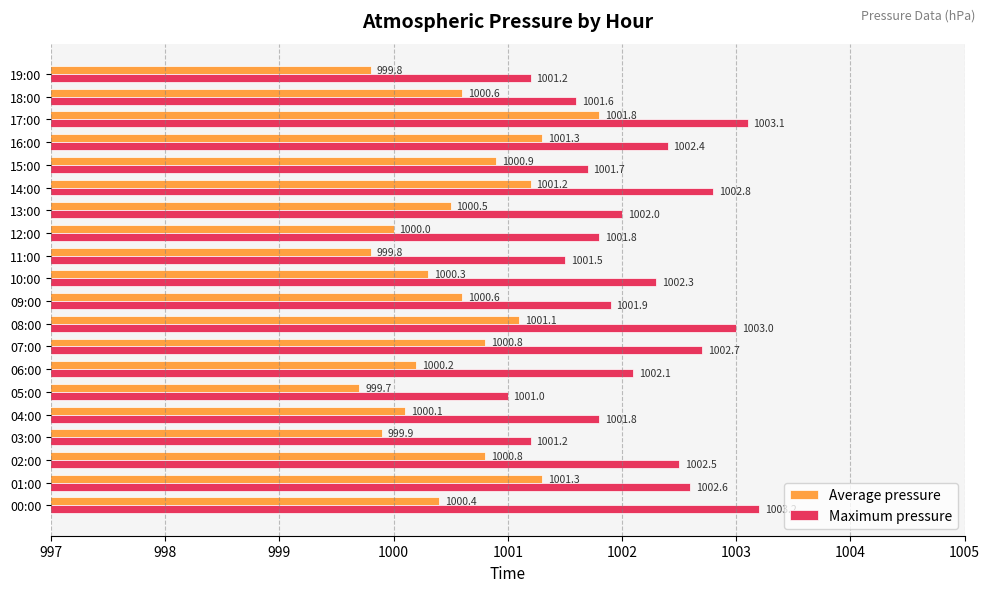

What is the lowest value of the Maximum pressure series?

1001.0